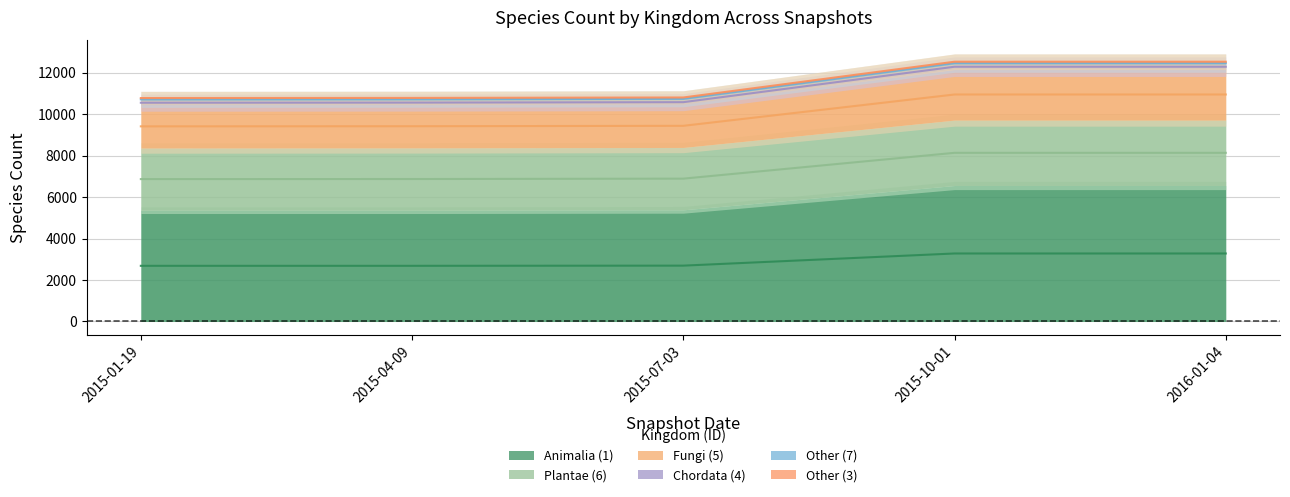

Which series has the largest total across all categories?

Other (7)